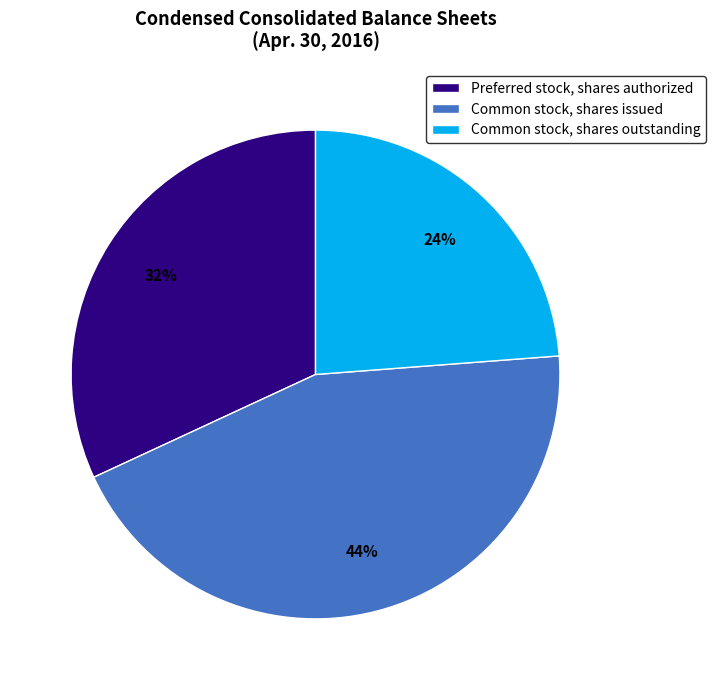

Is there any slice that represents more than half of the pie?

No